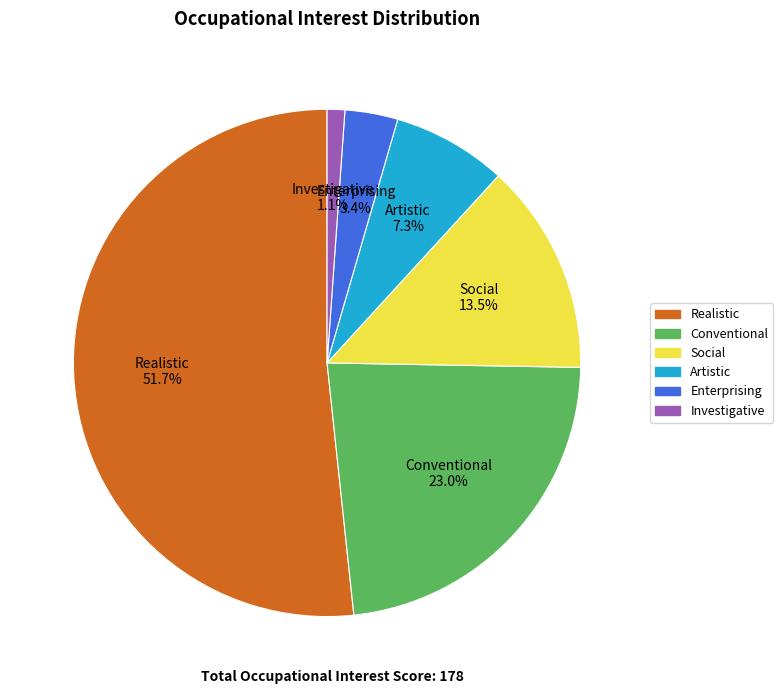

Approximately how many times larger is the value at Enterprising compared to Realistic?

0.1